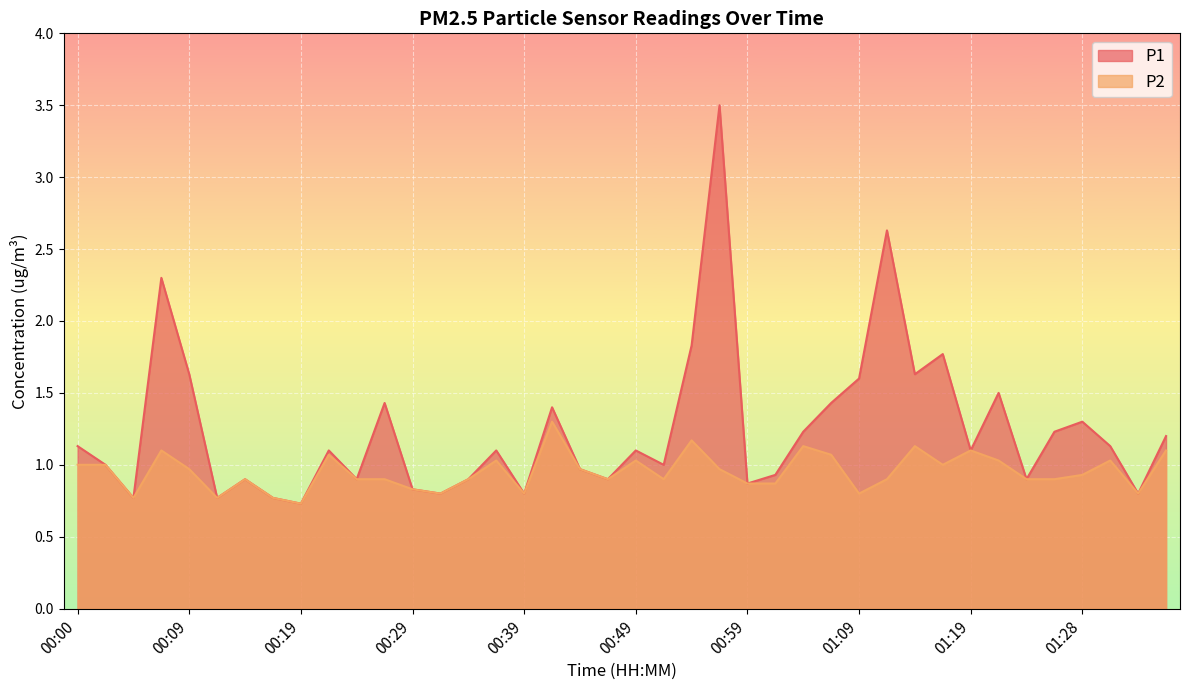

Which has a higher value, 01:23 or 00:19?

01:23